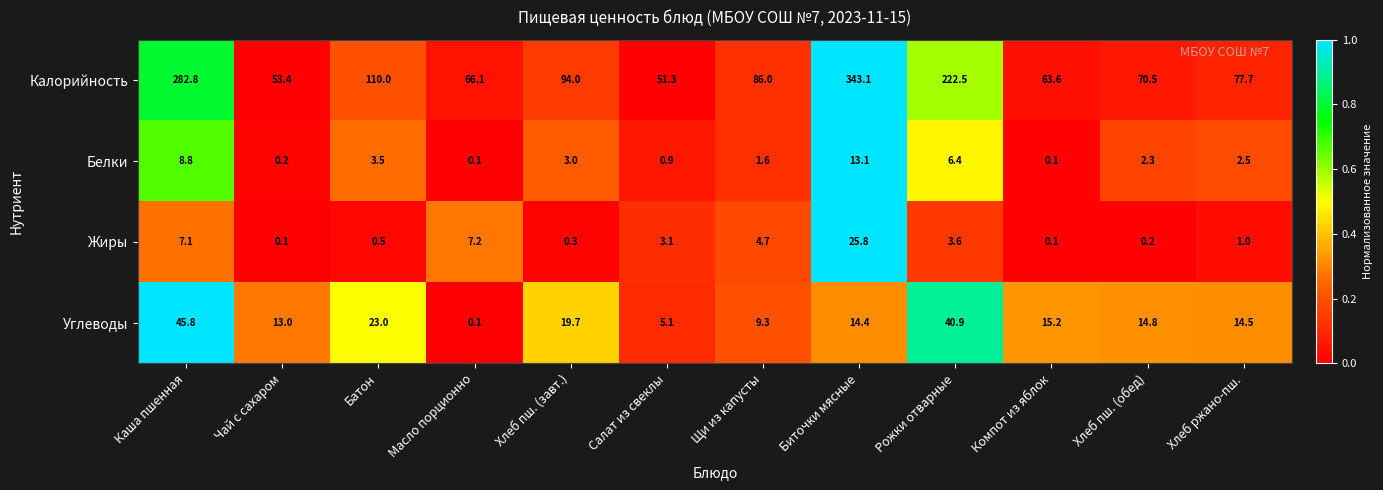

How many distinct data groups are displayed?

4